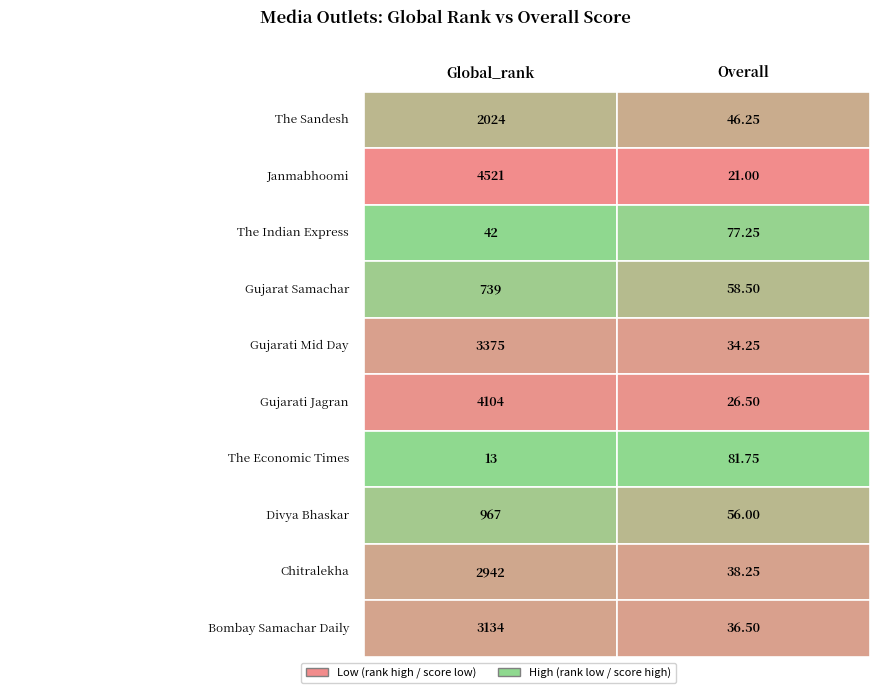

The Divya Bhaskar series shows 97.4 at 1. True or false?

False